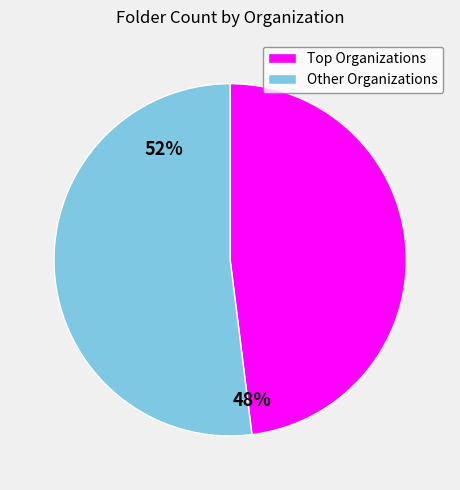

What is the smallest slice in the pie chart?

Top Organizations